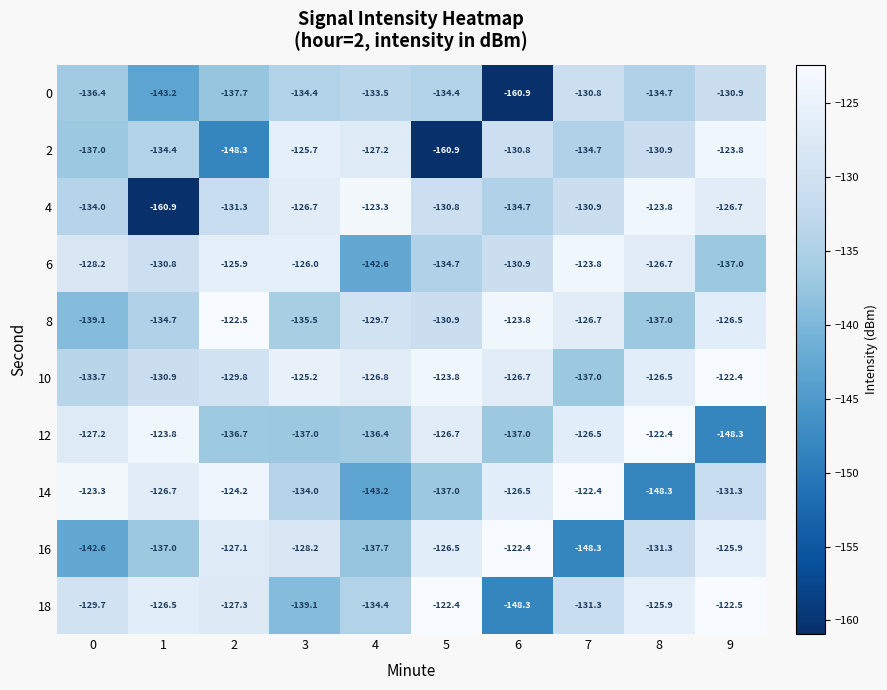

What is the total value across all series at 1?

-1348.9